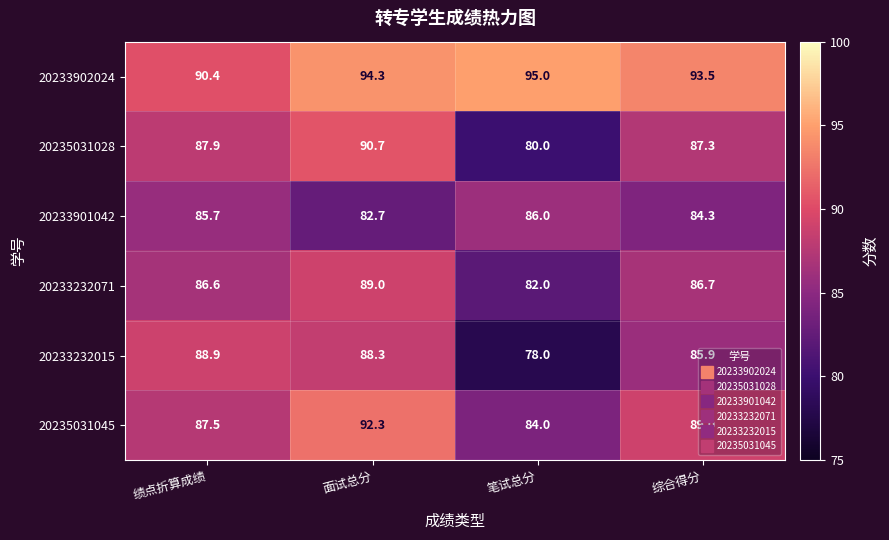

Which category has the lowest value in the 20233232015 series?

笔试总分